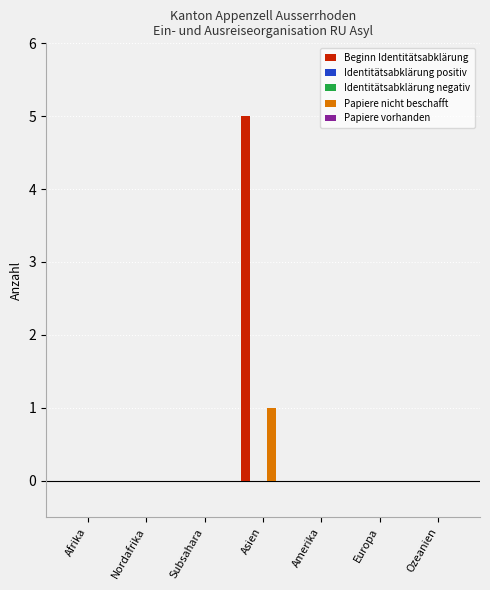

How many values in the Beginn Identitätsabklärung series exceed 0?

1